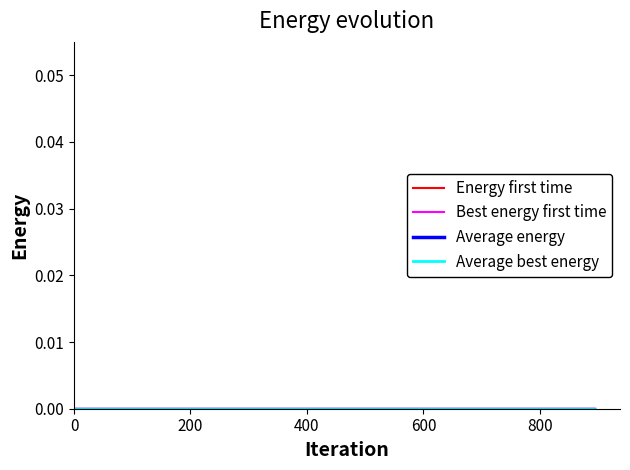

True or false: Energy first time has a value of 125 at 0.

False